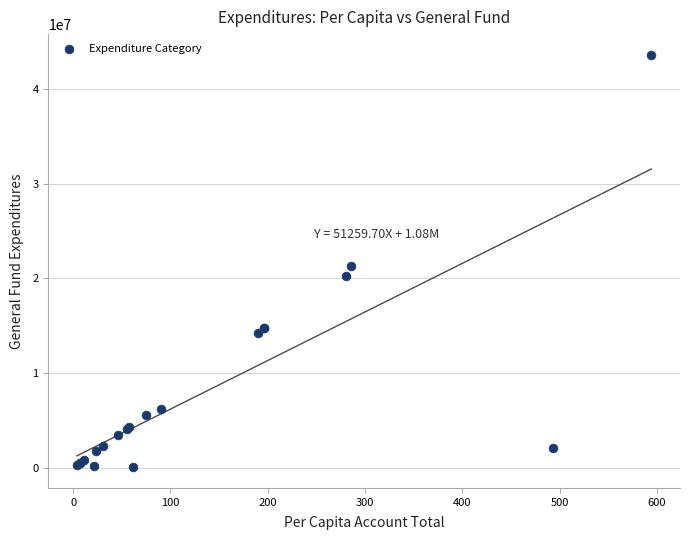

What Y value in the scatter plot is closest to 21826126?

21316130